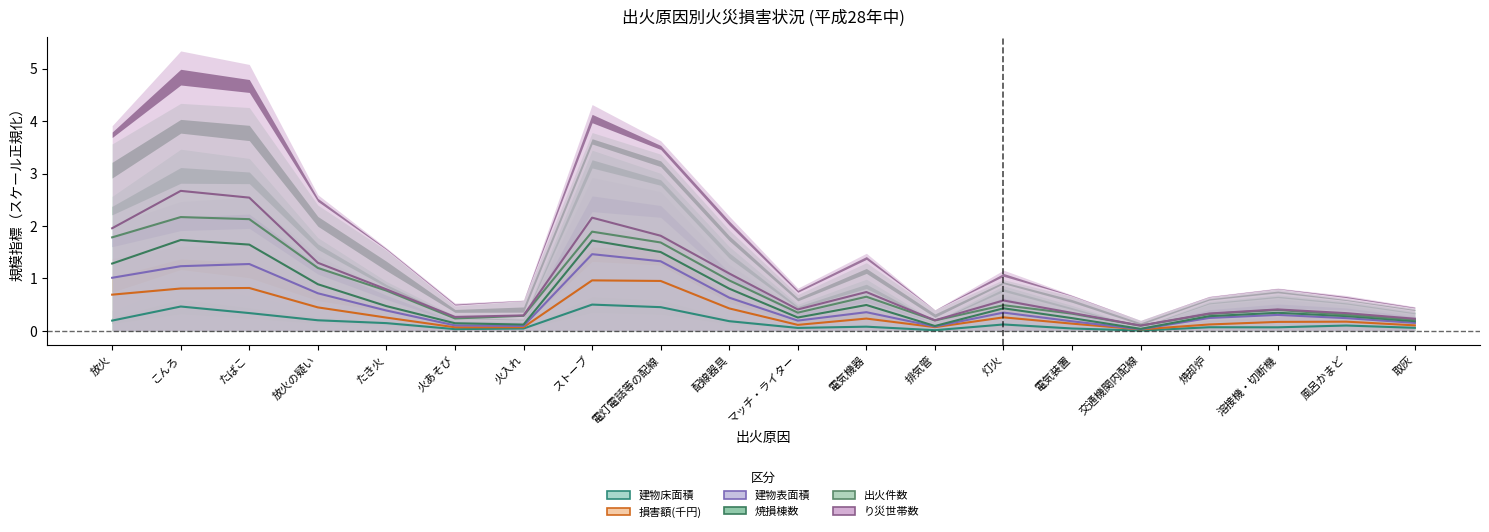

How many lines are shown in the chart?

6